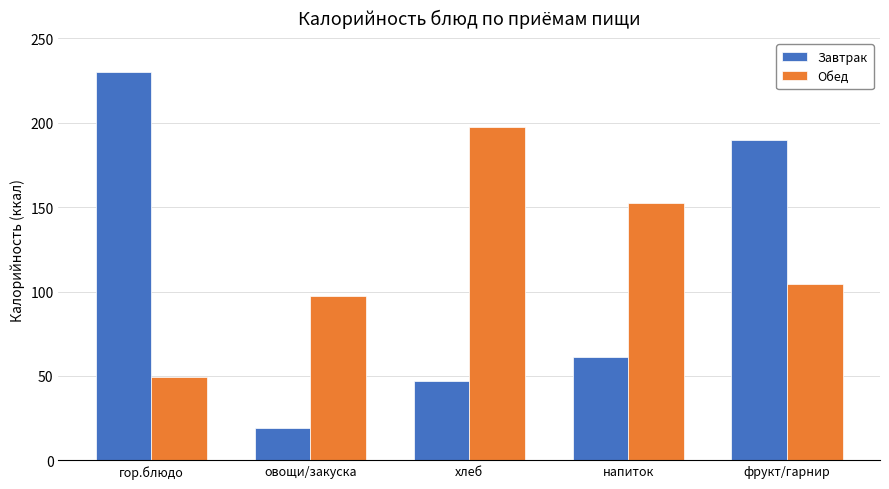

Reading left to right, what are all the values shown in this chart?

Завтрак: 229.7	19.2	46.9	61.4	189.8
Обед: 49.6	97.5	197.4	152.1	104.4